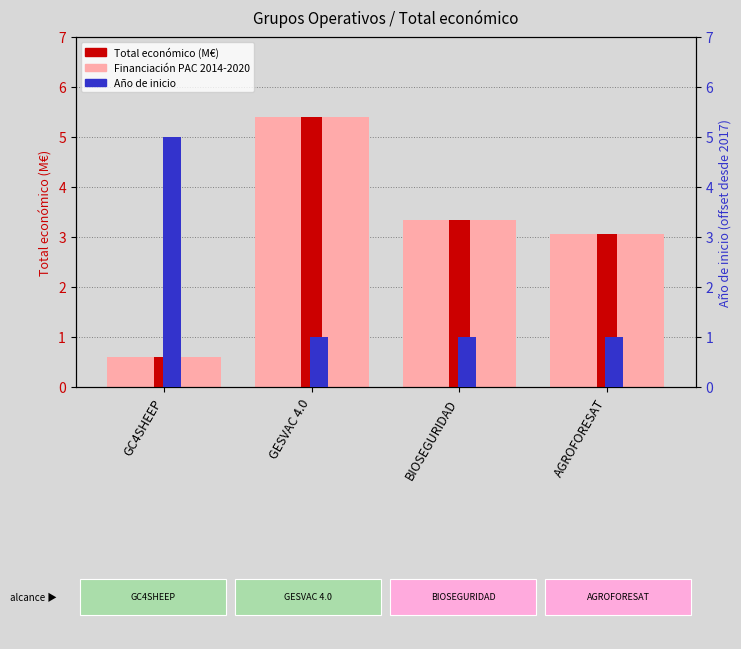

Which category has the highest value across all series?

GESVAC 4.0